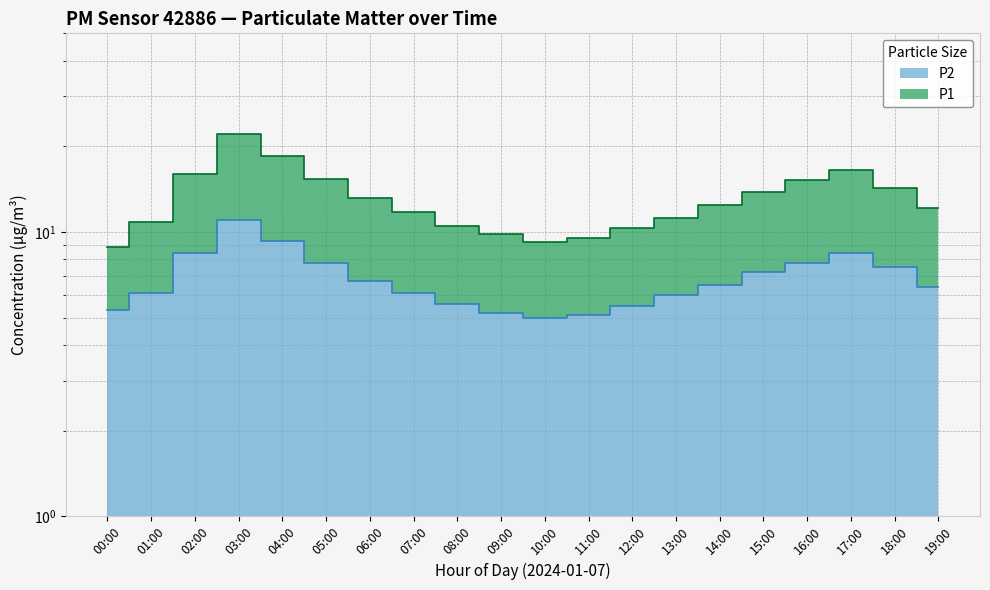

At which label is P2 closest to 8?

05:00